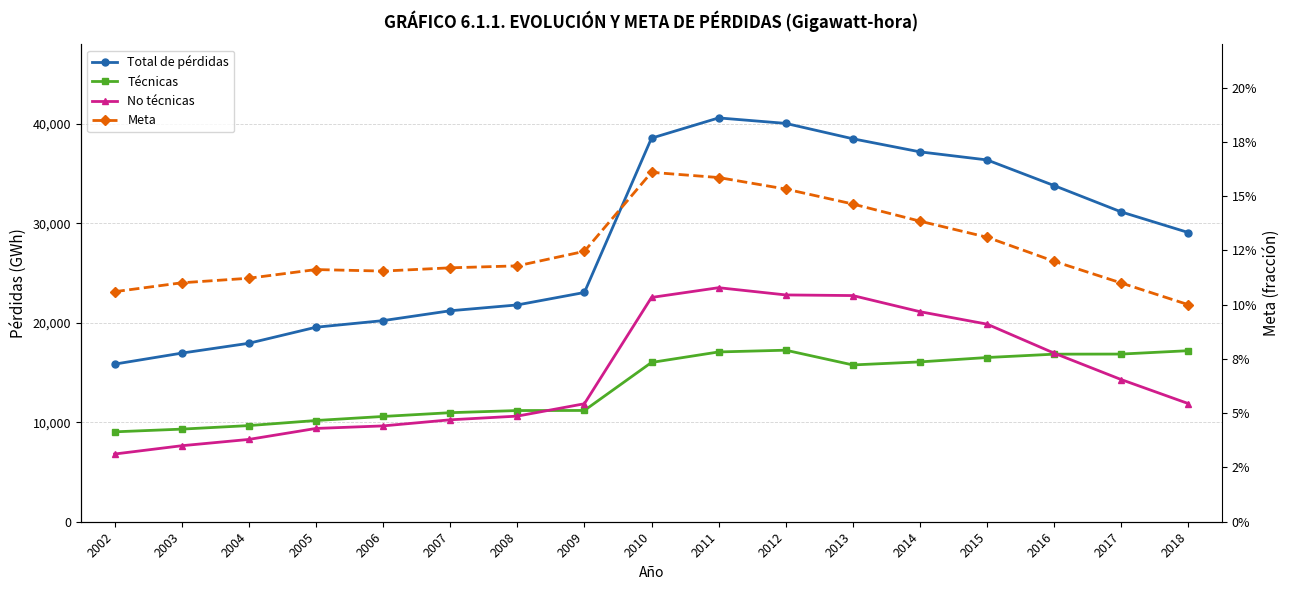

Is this an area chart (filled region under the line)?

No